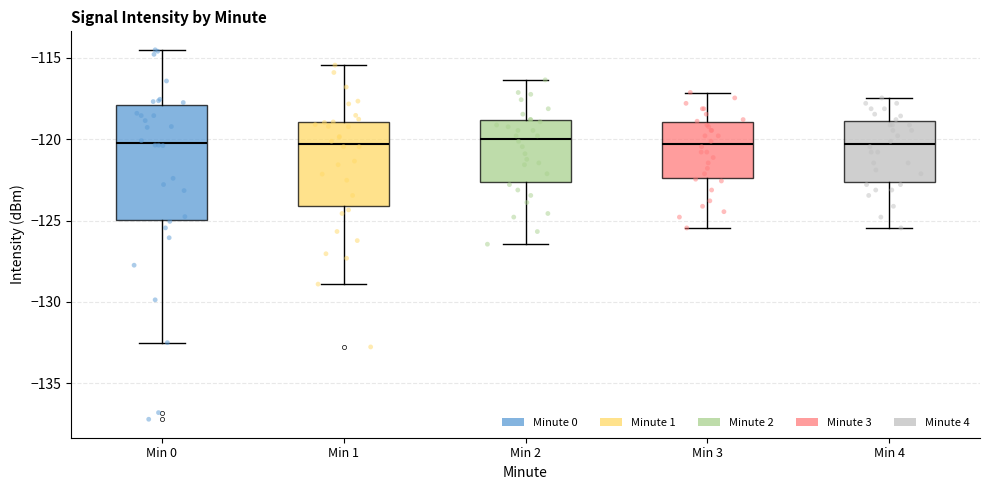

Where does the upper whisker of the box for Min 1 end on the y-axis? The values are not printed on the chart, so give them approximately, as read against the axis.

-115.5